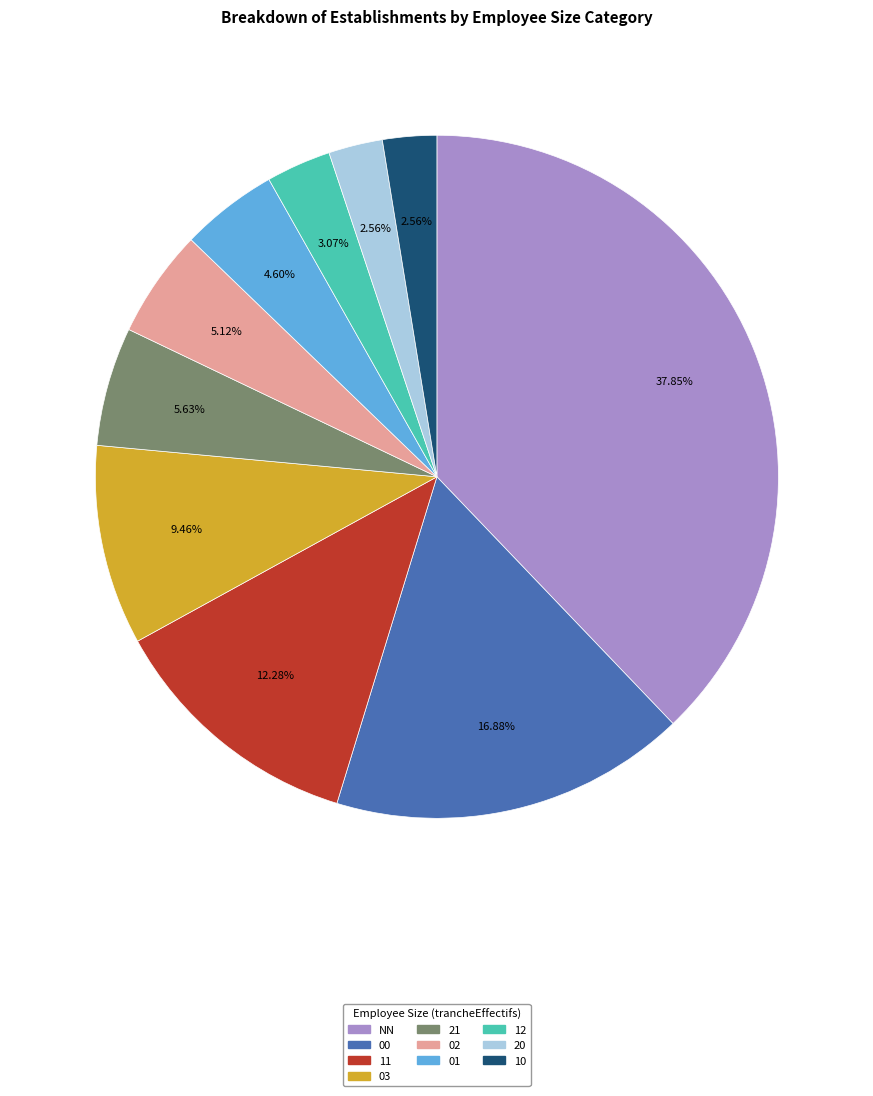

How many segments does this pie chart have?

10